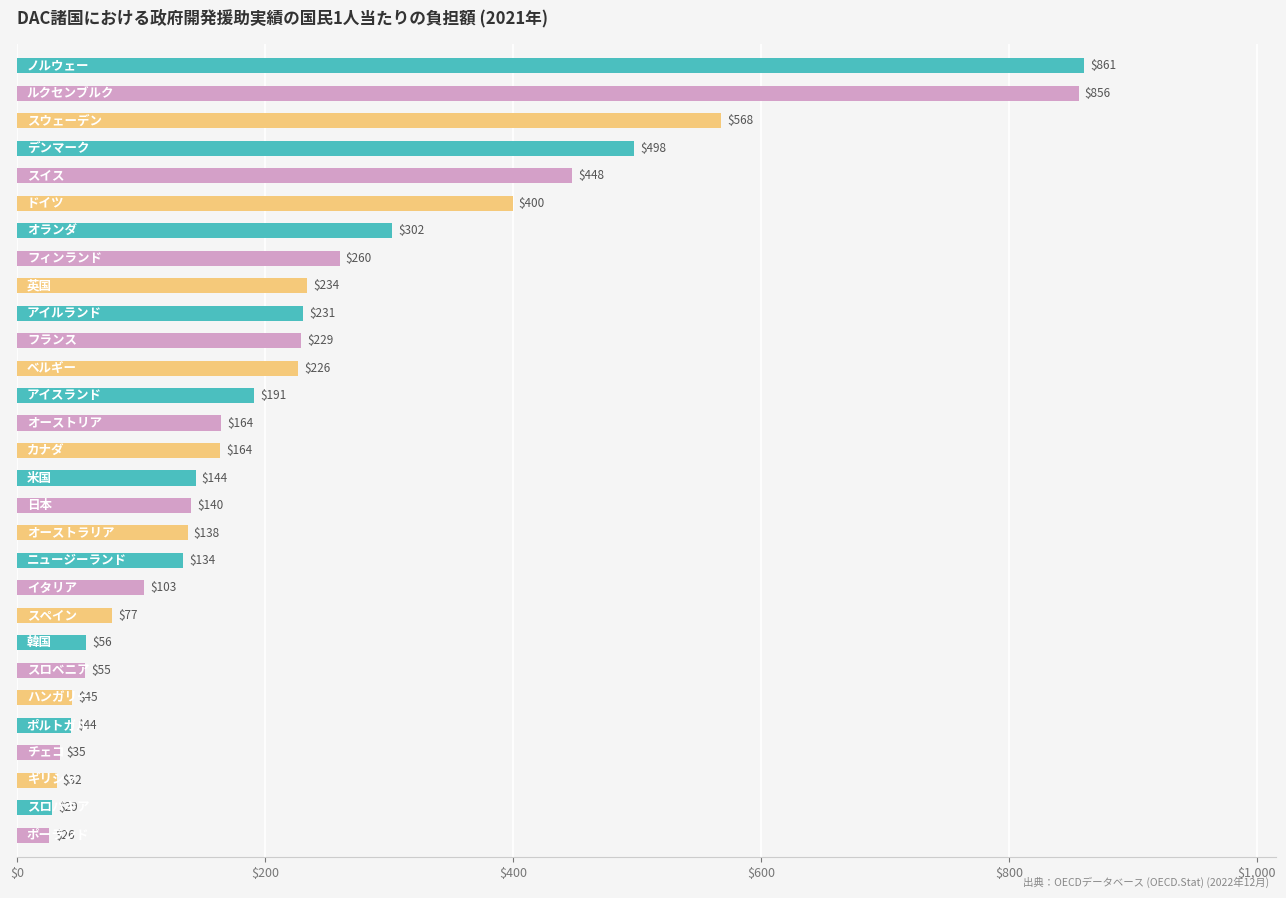

What is the minimum value shown in the chart?

25.8